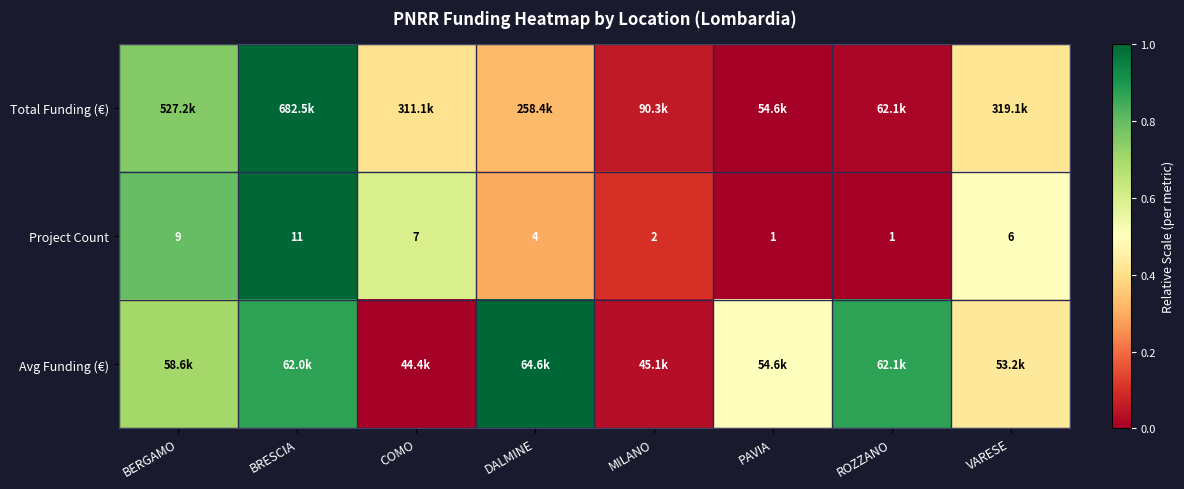

At which label is Project Count closest to 6?

VARESE